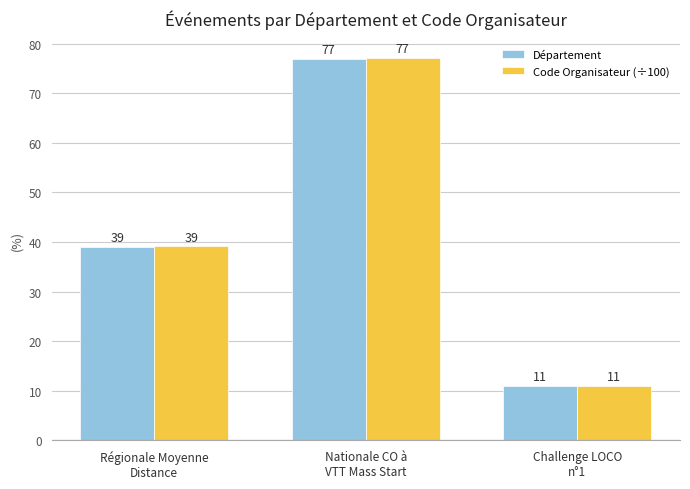

What is the lowest value of the Code Organisateur (÷100) series?

11.1